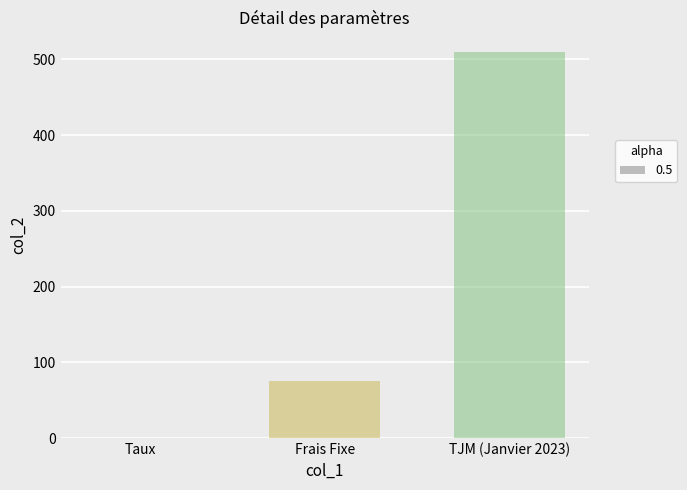

What is the greatest value displayed?

510.0